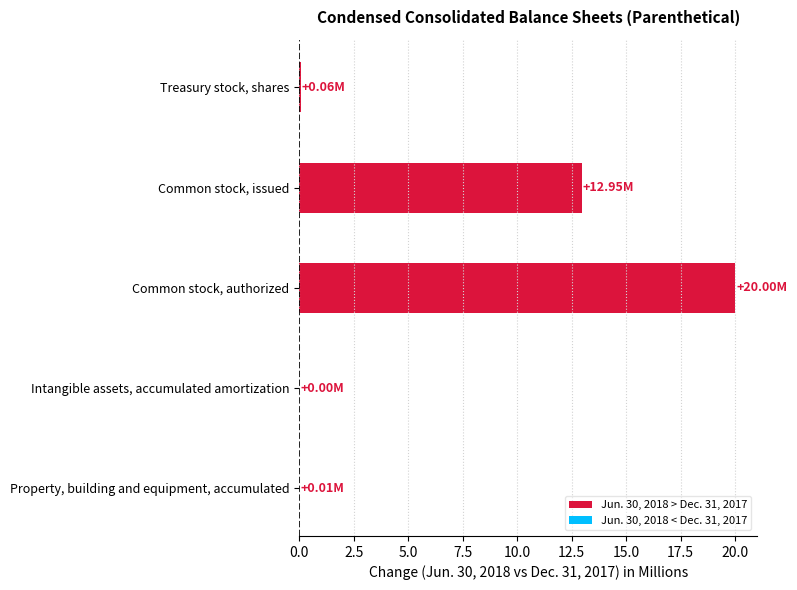

At which label is the value closest to 10?

Common stock, issued